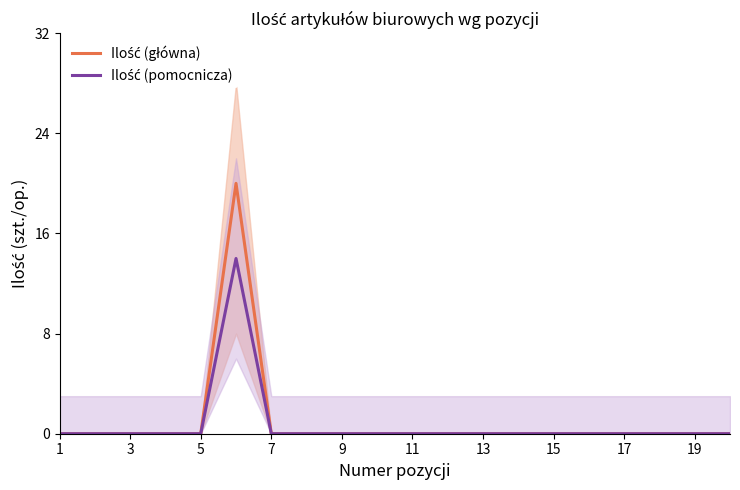

True or false: Ilość (pomocnicza) has a value of 0 at 13.

True